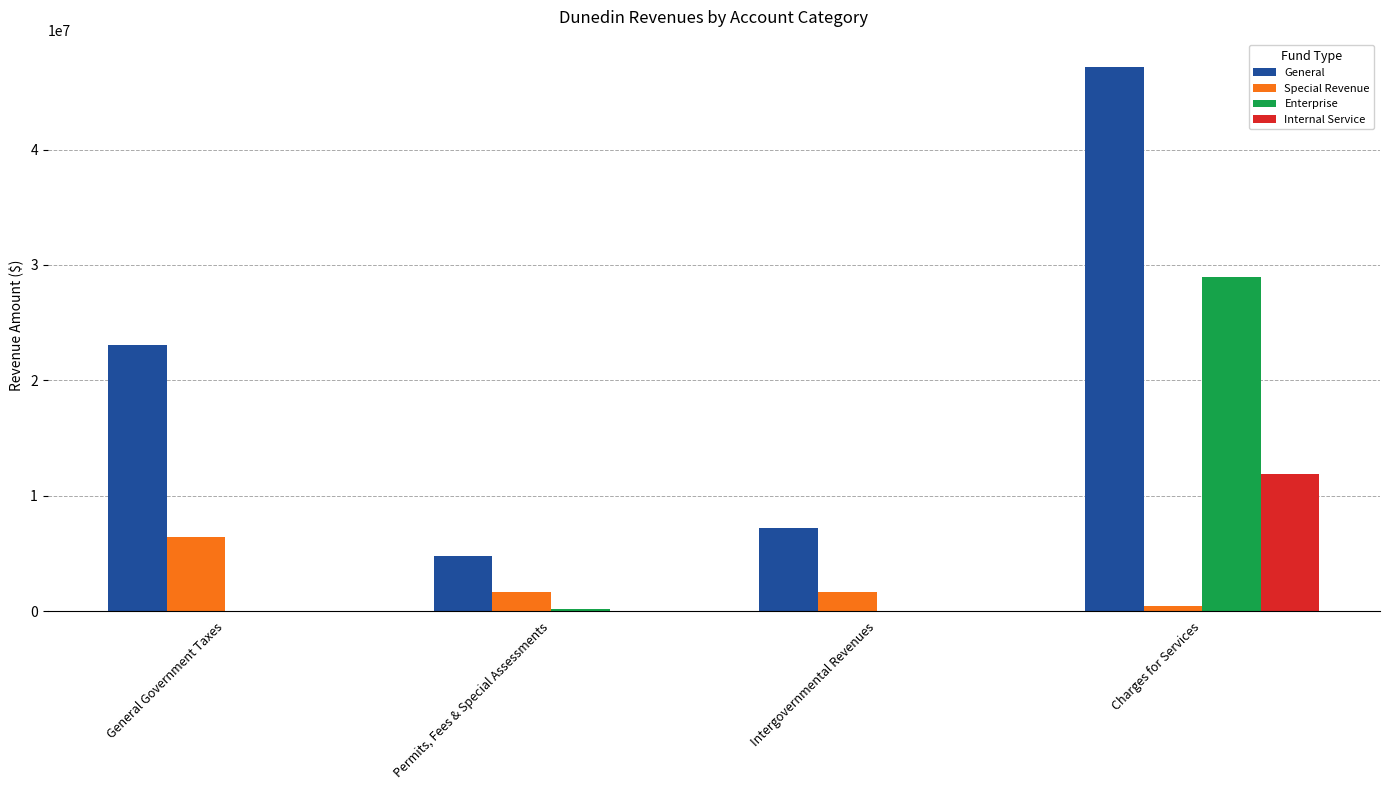

What are all the series names shown in the legend?

General, Special Revenue, Enterprise, Internal Service